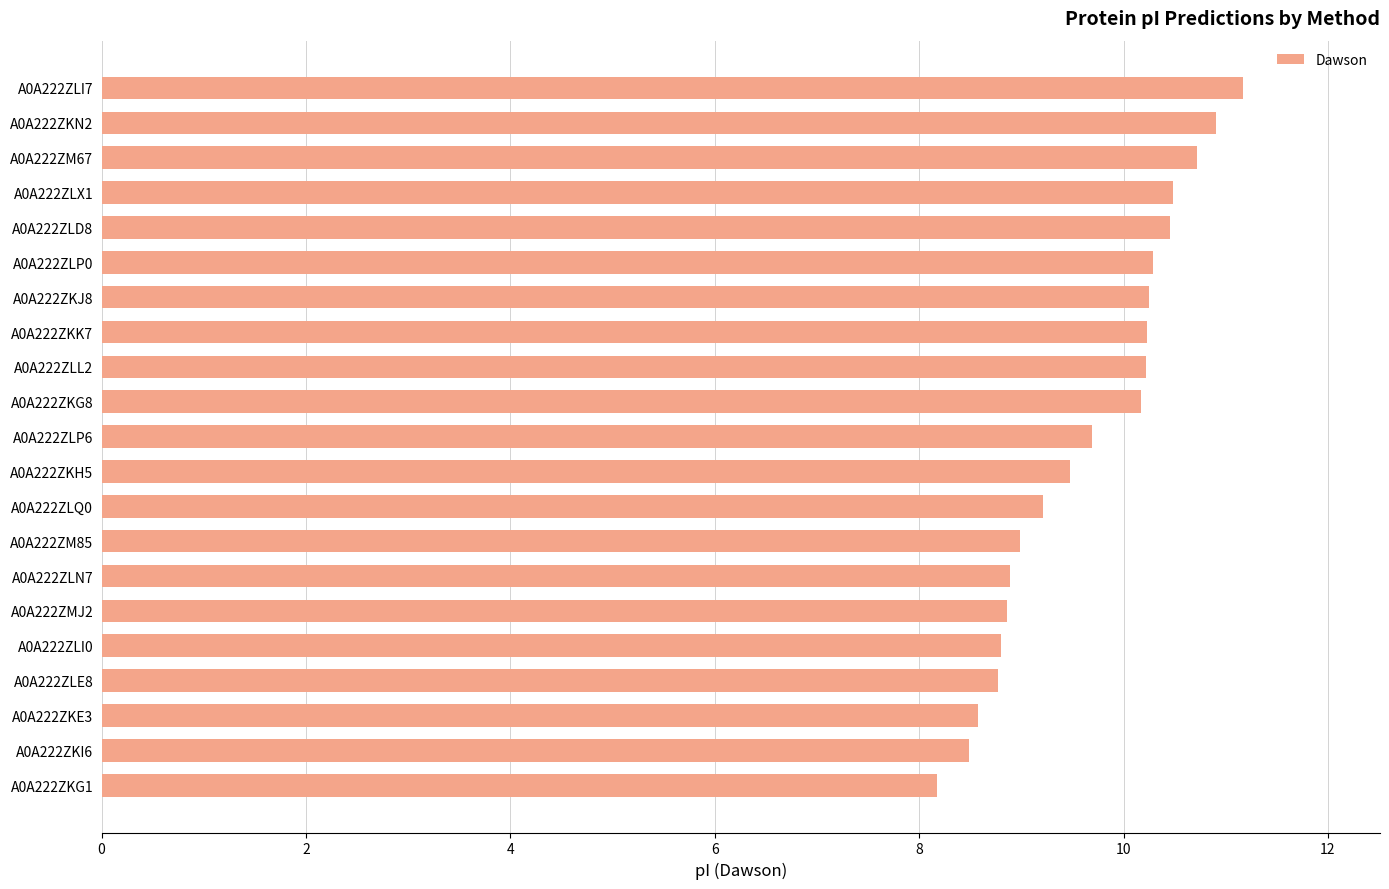

Approximately how many times larger is the value at A0A222ZLE8 compared to A0A222ZLI0?

1.0